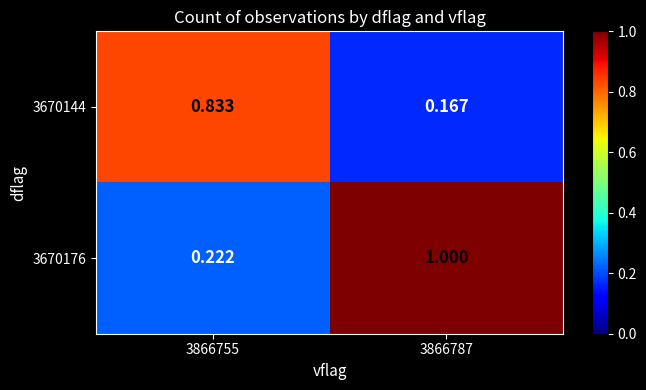

What is the smallest value displayed?

0.2